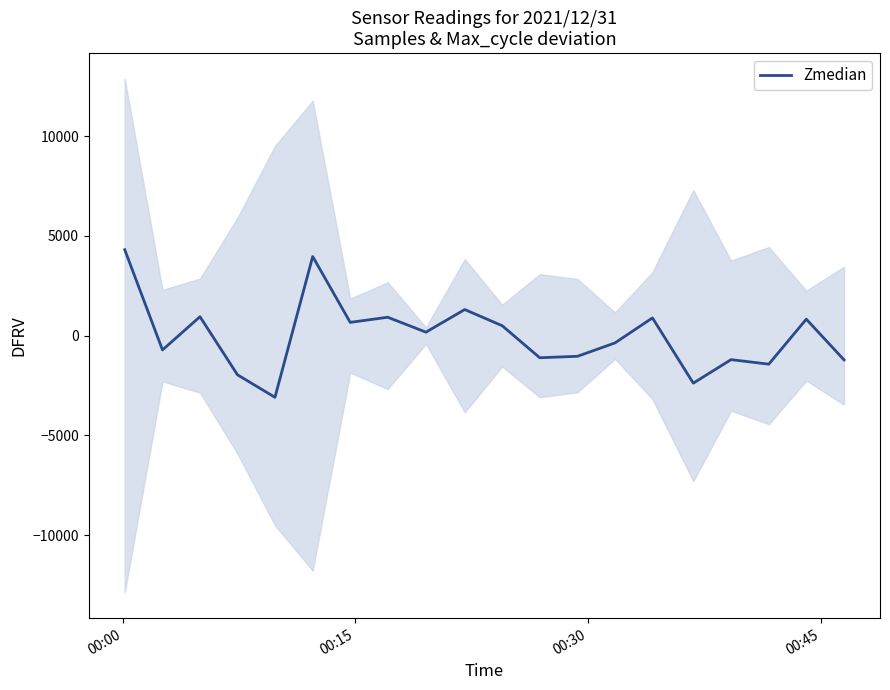

What is the lowest value of the Zmedian series?

-3090.3